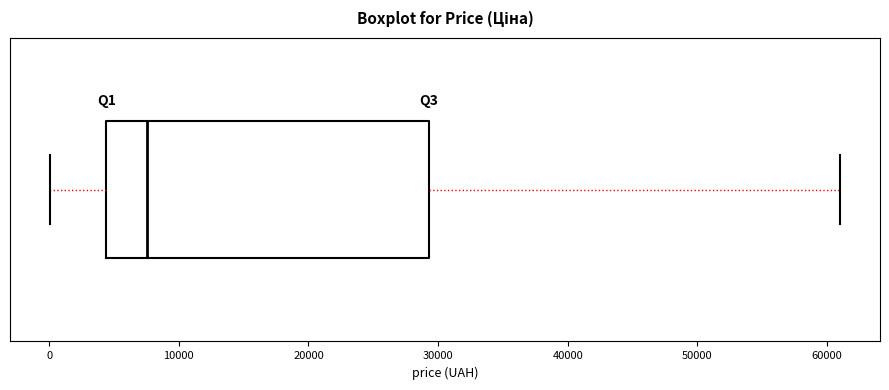

Where does the right whisker of the box end on the x-axis? The values are not printed on the chart, so give them approximately, as read against the axis.

61000